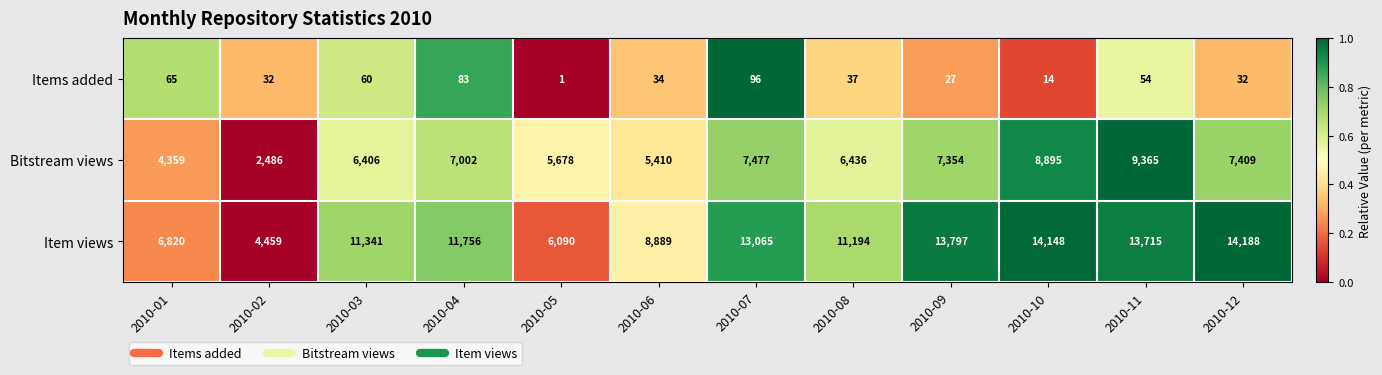

The value of Item views at 2010-09 is 13797. True or false?

True